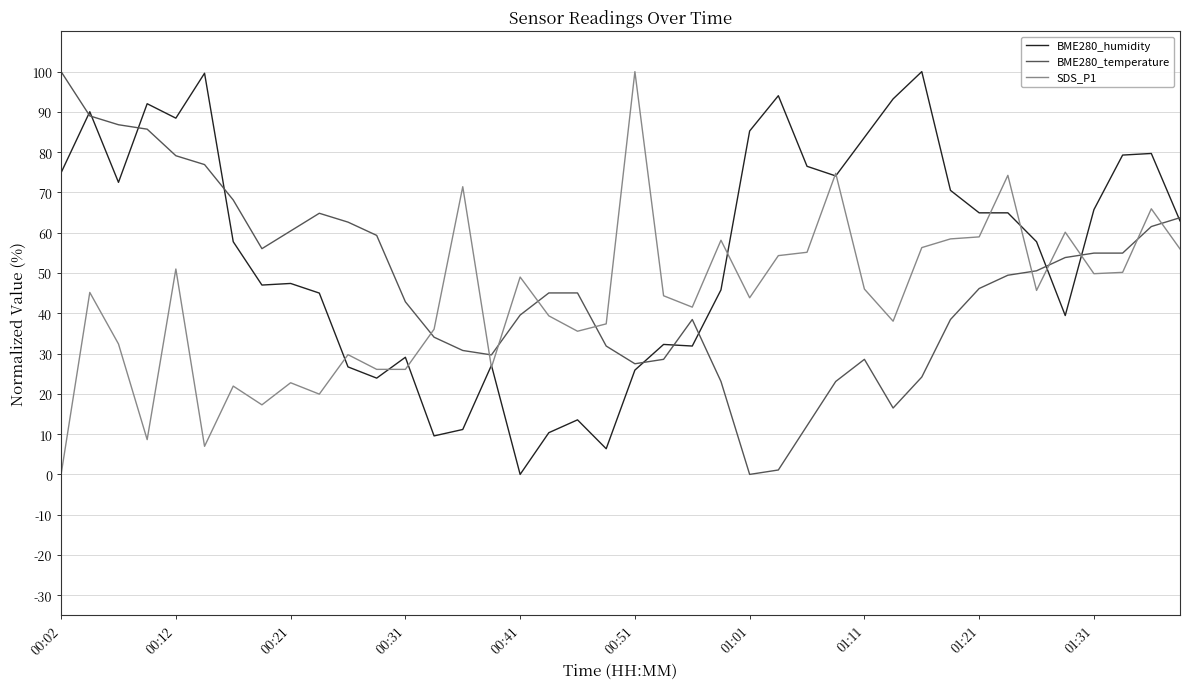

True or false: SDS_P1 and BME280_temperature cross at least once.

True